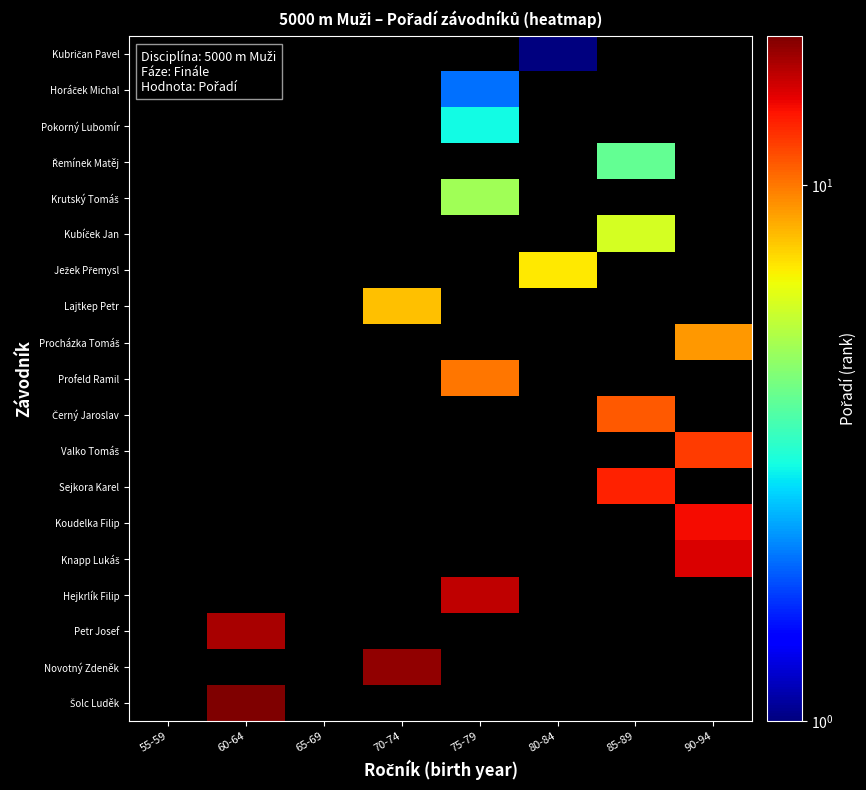

Which category has the highest value across all series?

60-64